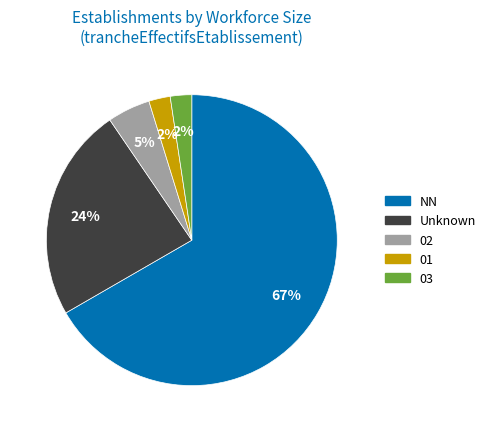

Between NN and 03, which is larger?

NN